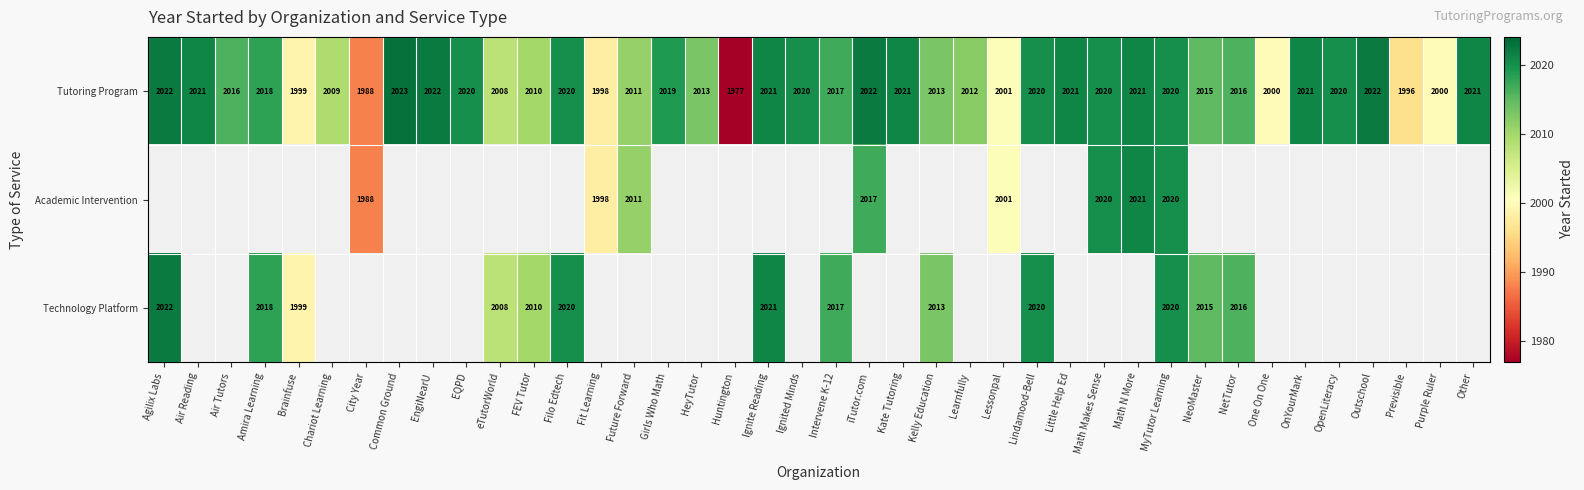

How many distinct data groups are displayed?

3